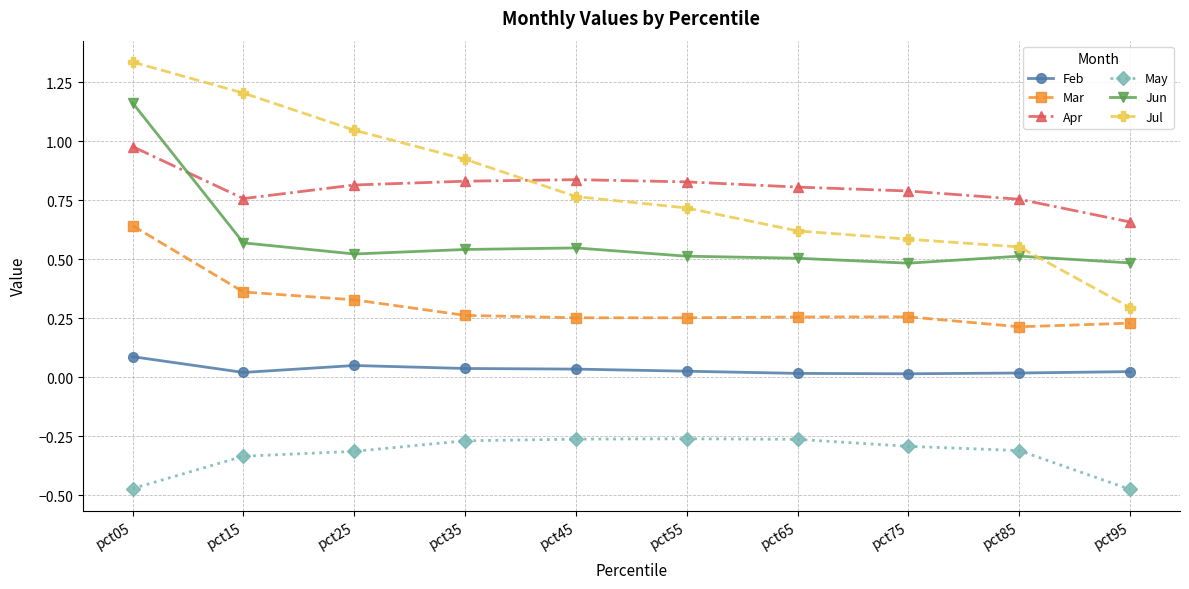

At pct45, list the series in order from smallest to largest.

May, Feb, Mar, Jun, Jul, Apr